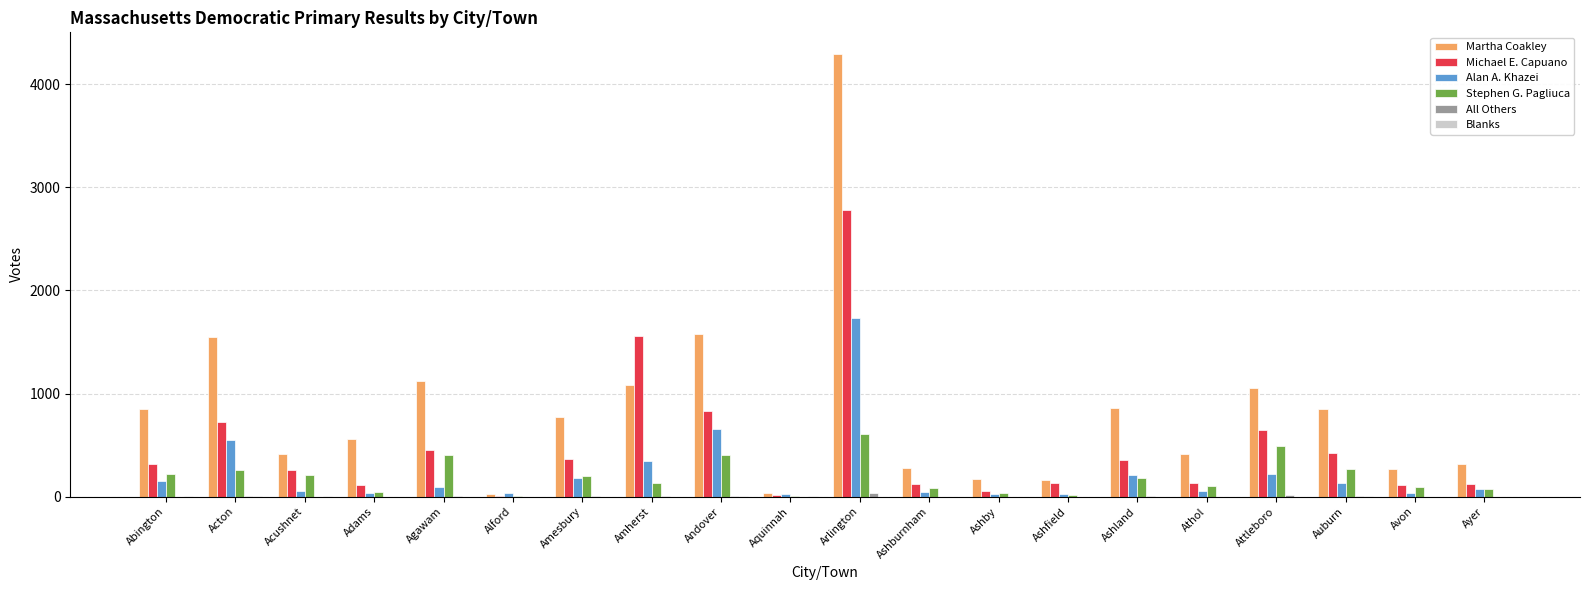

True or false: Martha Coakley has a value of 727 at Attleboro.

False